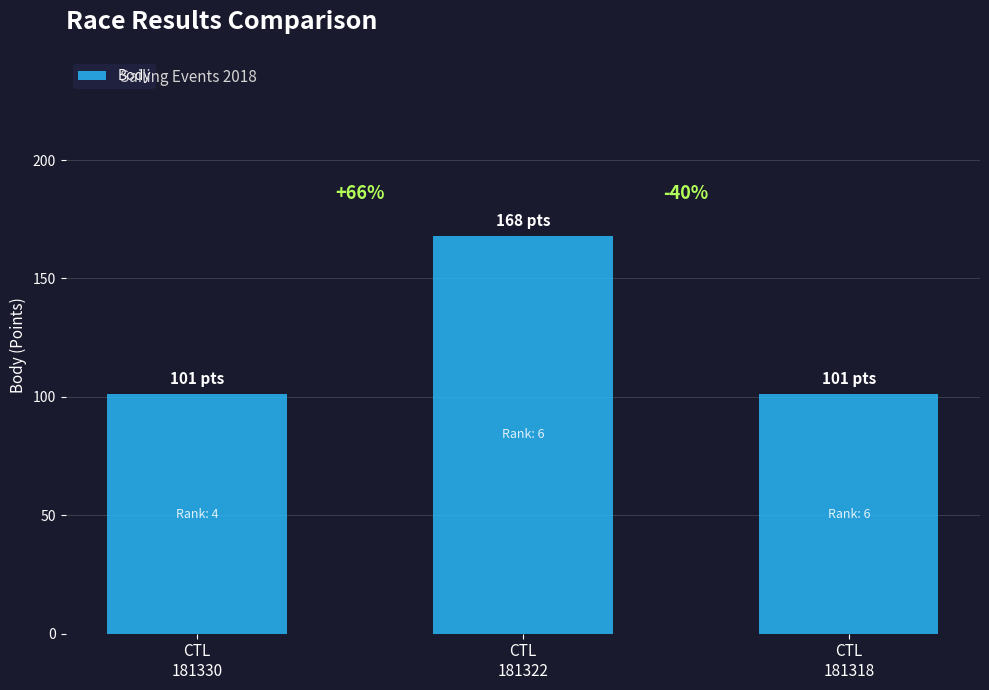

Reading left to right, what are all the values shown in this chart?

CTL
181330=101	CTL
181322=168	CTL
181318=101